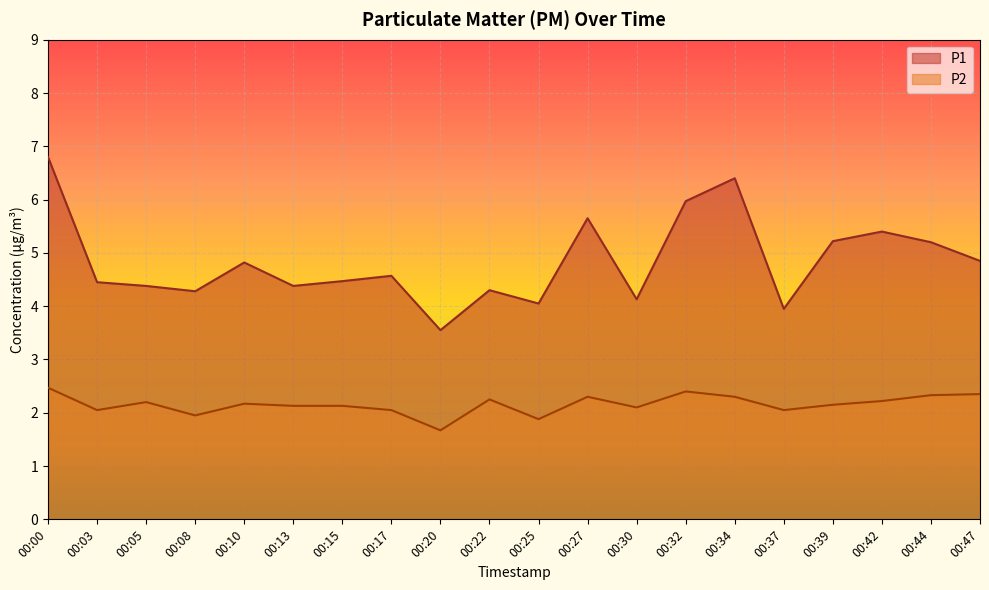

At which category does P1 reach its first local valley?

00:08